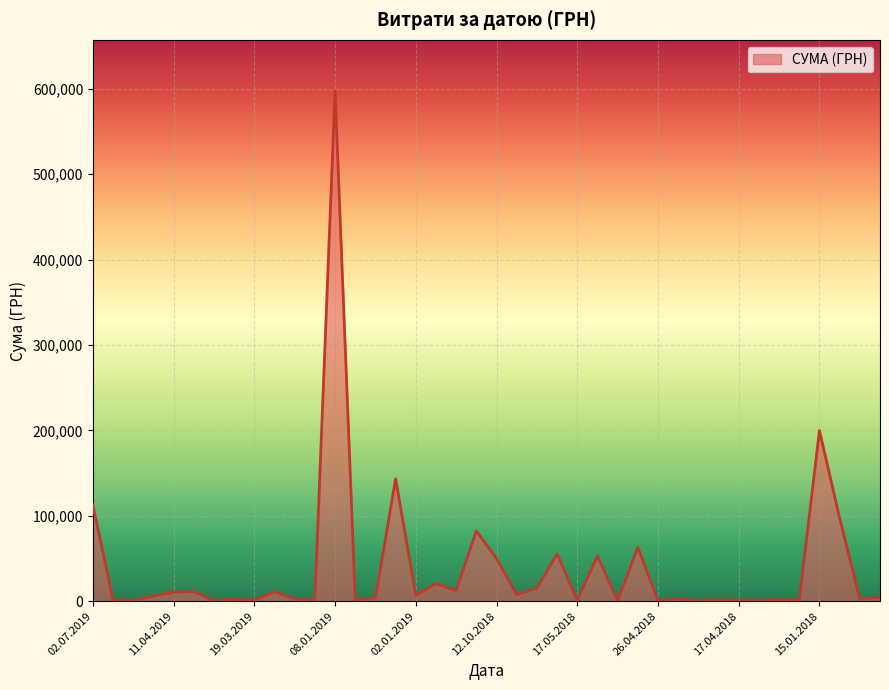

What is the difference between the maximum and minimum values?

597094.9